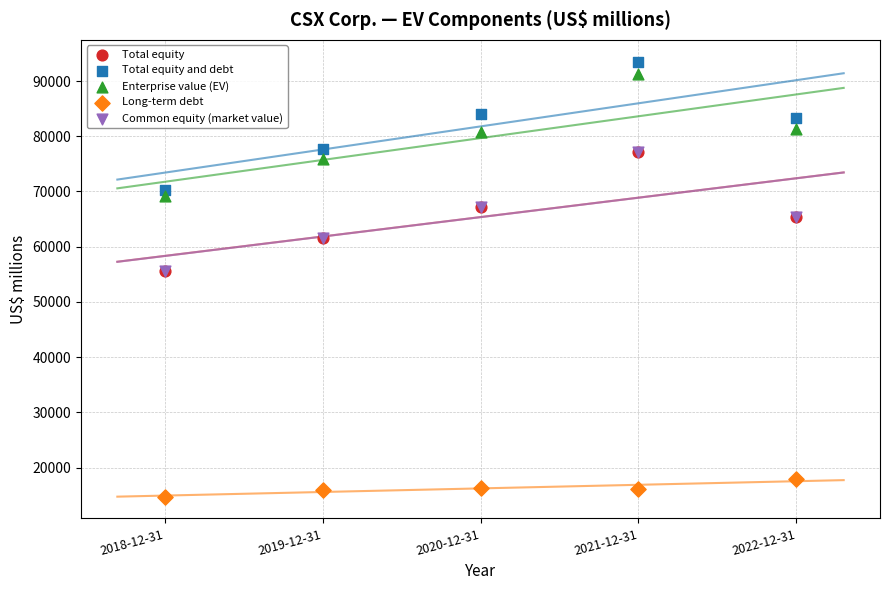

What are all the series names shown in the legend?

Total equity, Total equity and debt, Enterprise value (EV), Long-term debt, Common equity (market value)